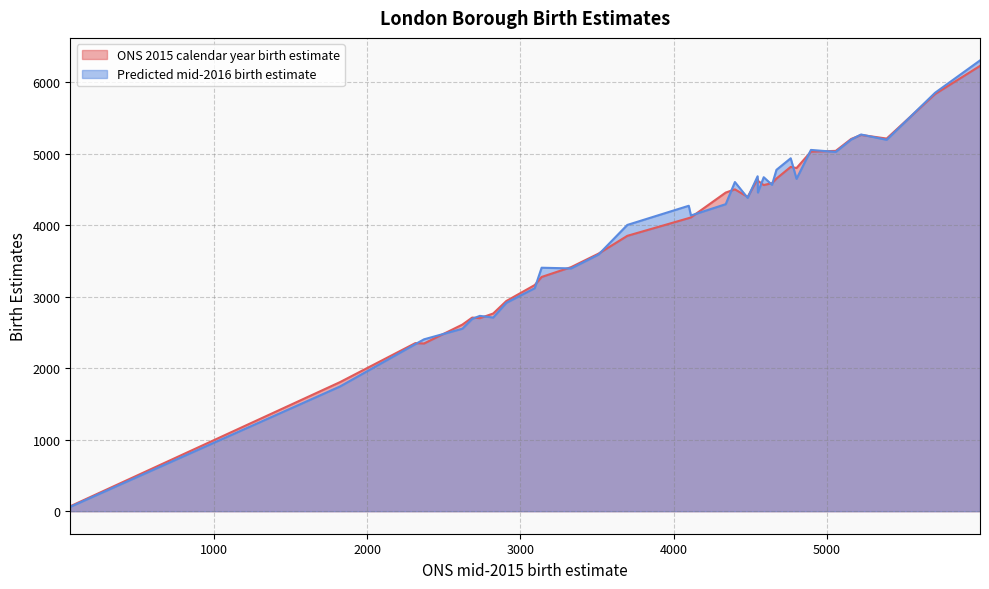

Which category has the lowest value in the Predicted mid-2016 birth estimate series?

City of London